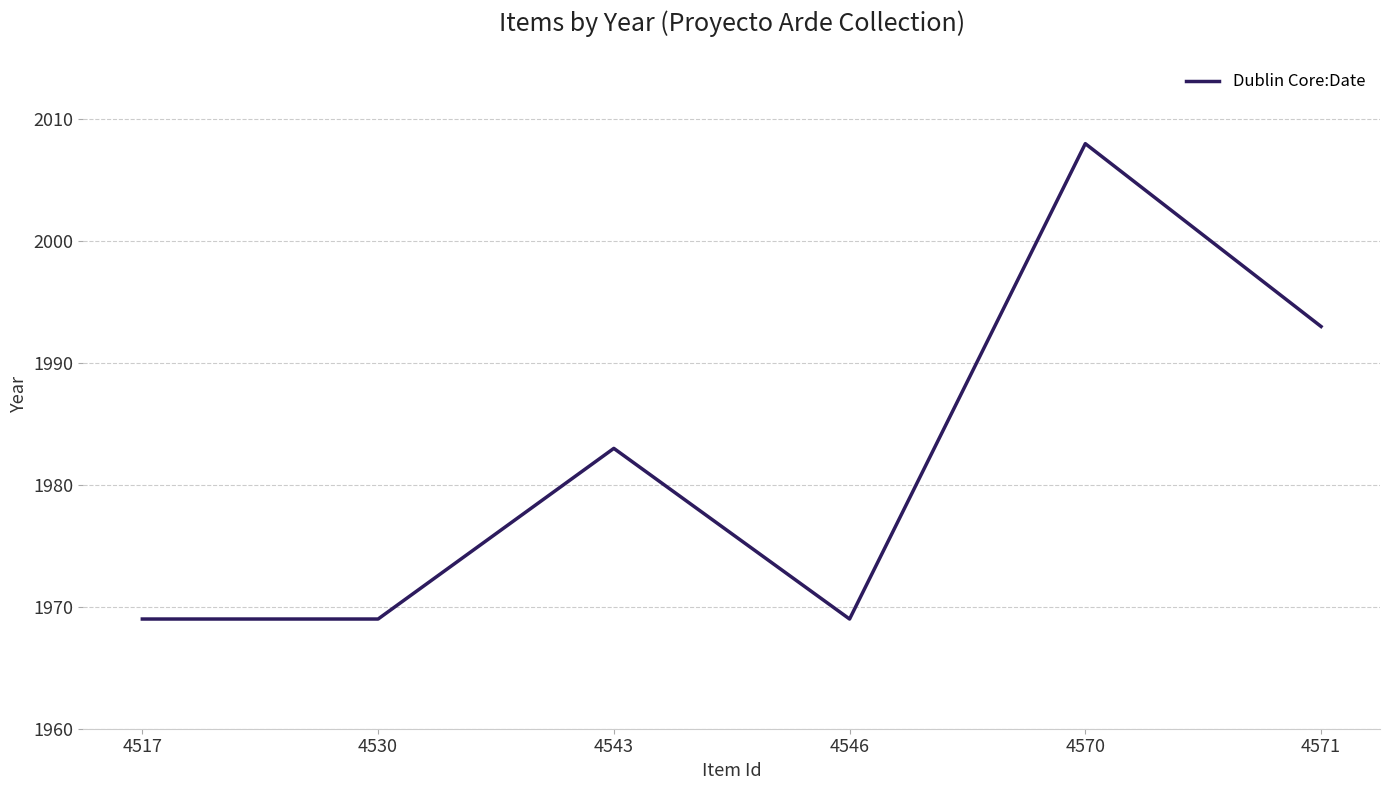

What is the ratio of the value at 4543 to the value at 4570?

1.0